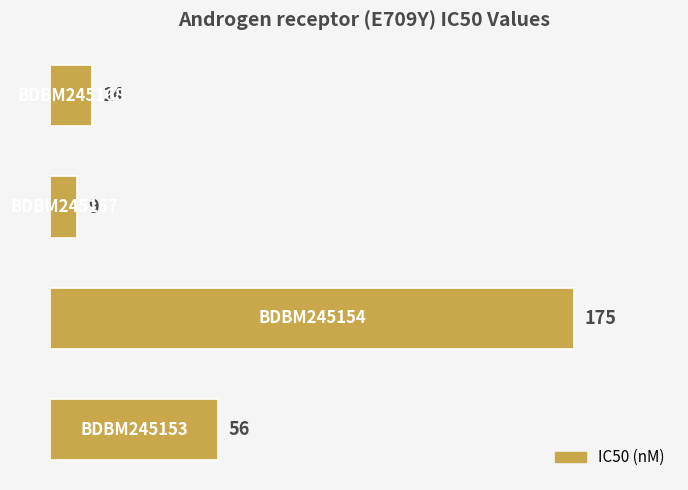

What is the minimum value shown in the chart?

9